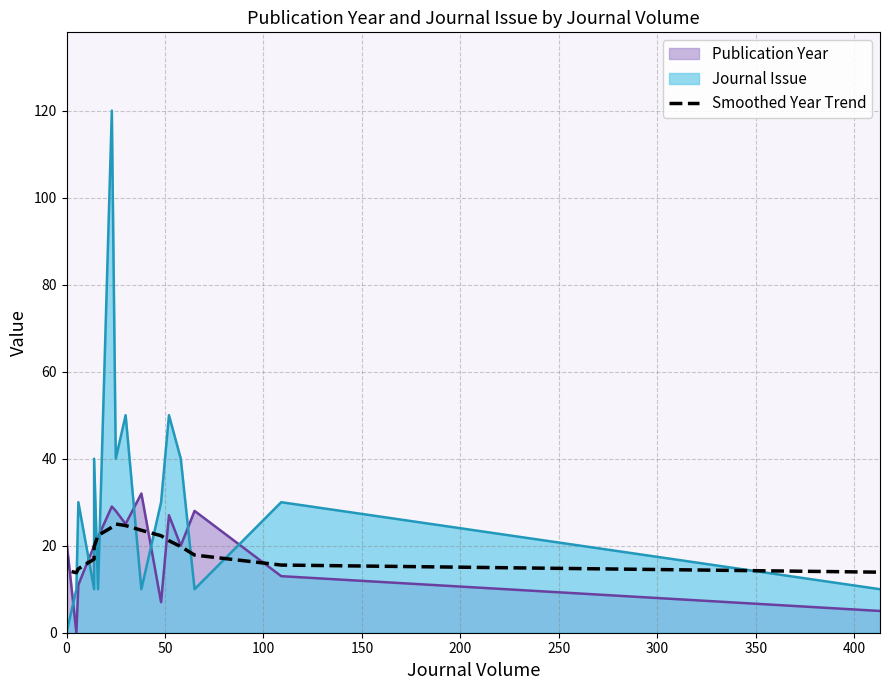

The value at 15 is 10.4. True or false?

False